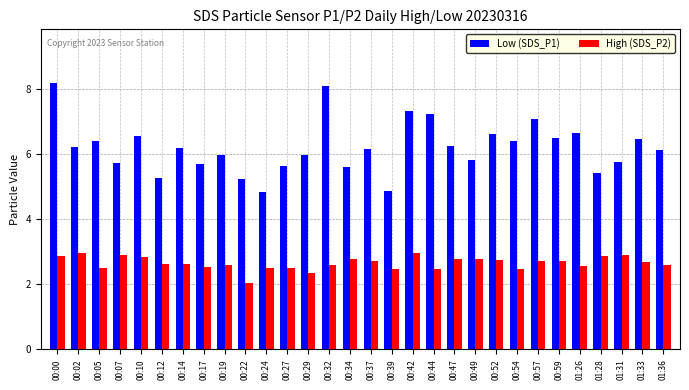

At which label does High (SDS_P2) reach its minimum?

00:22